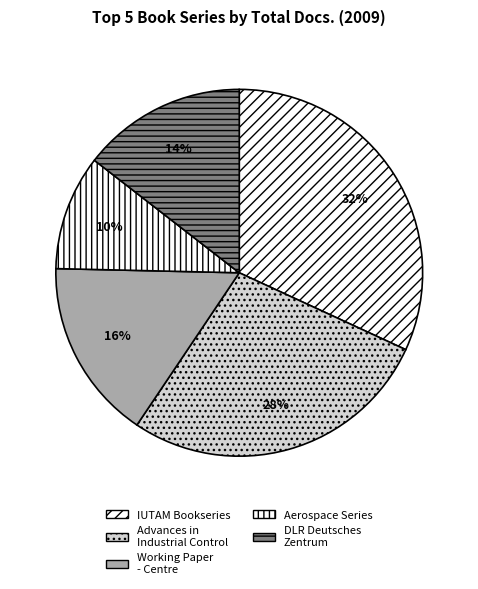

Which slice is the smallest?

Aerospace Series